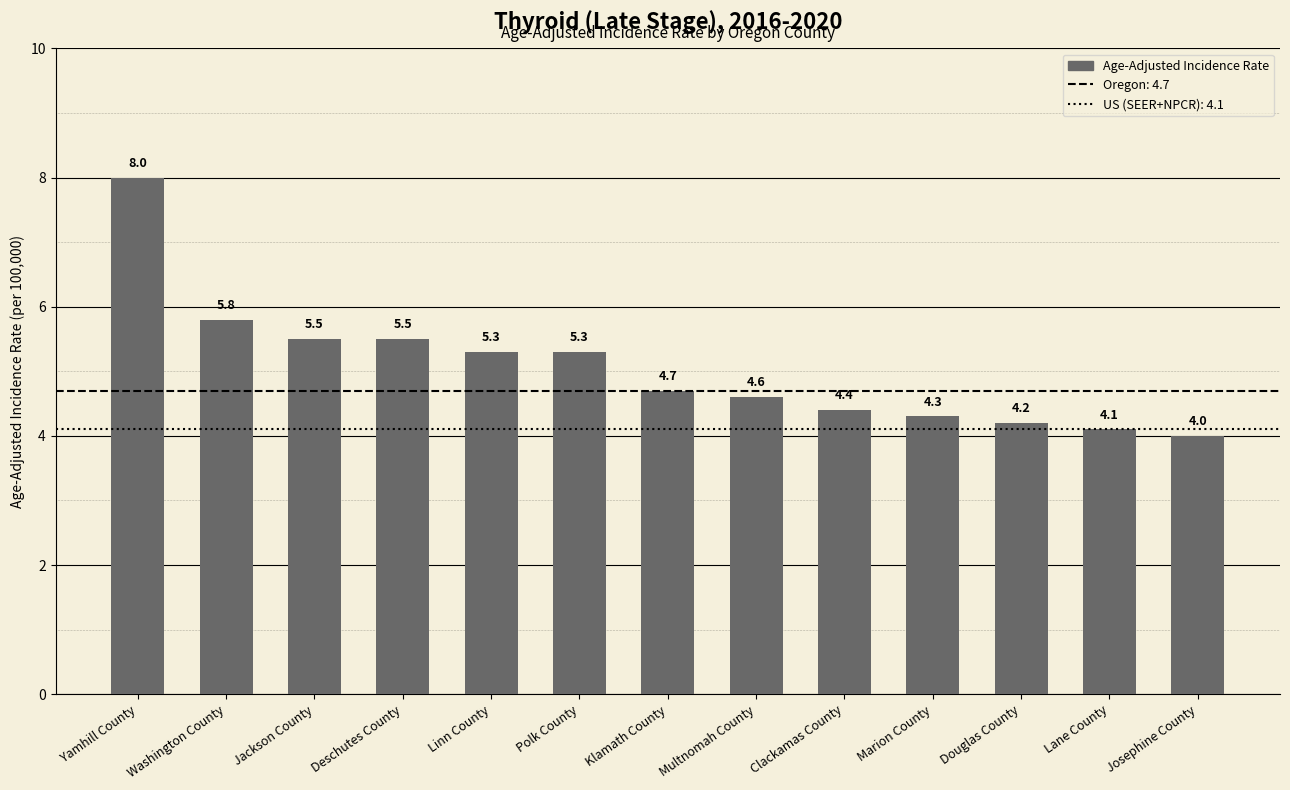

What position from the left is Multnomah County?

8